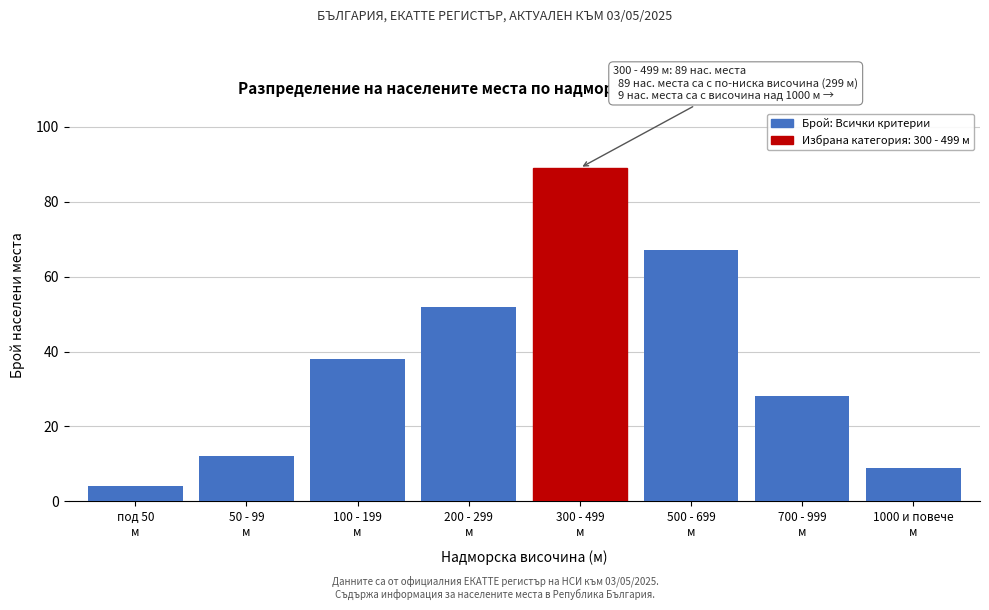

Reading left to right, list all the values displayed in this chart.

4	12	38	52	89	67	28	9